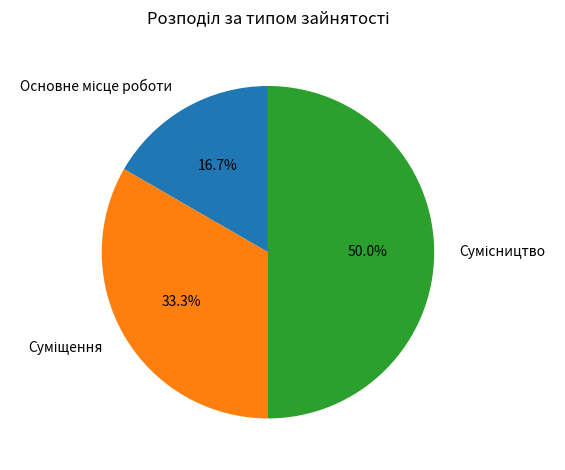

Do Сумісництво and Суміщення together represent more than half of the pie?

Yes